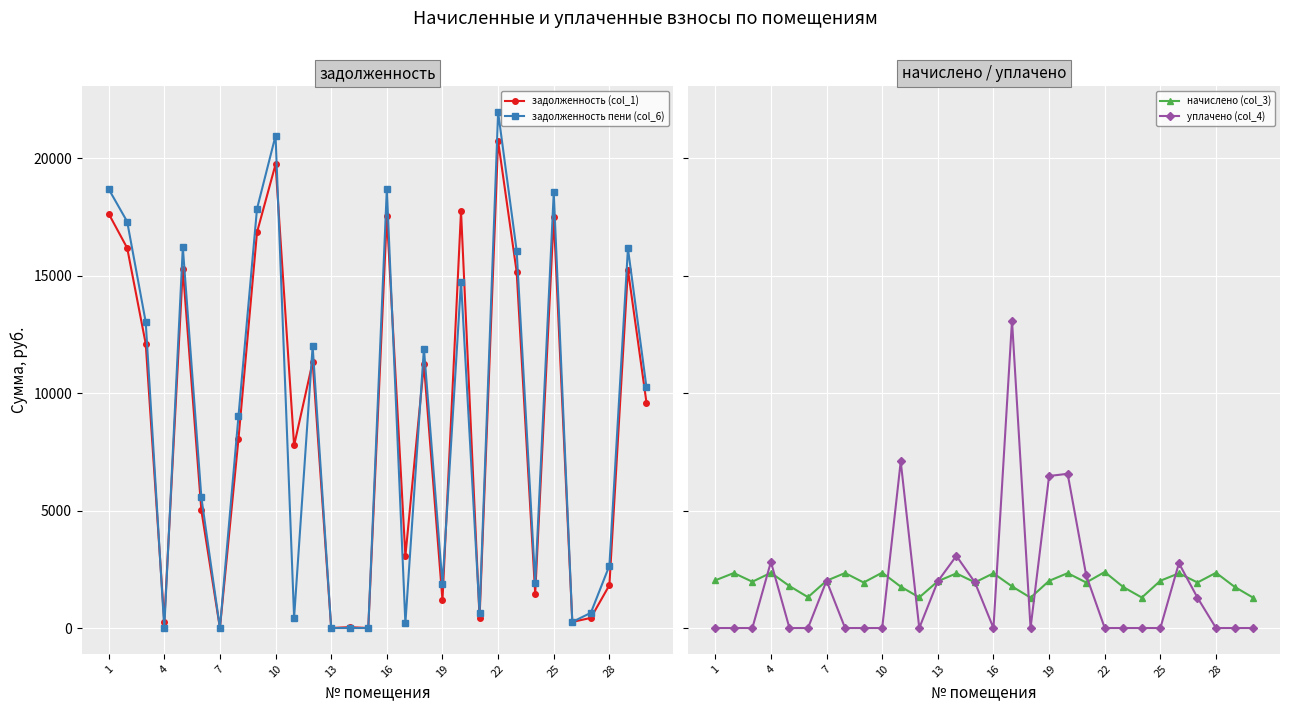

Which series has the widest spread of values?

задолженность пени (col_6)